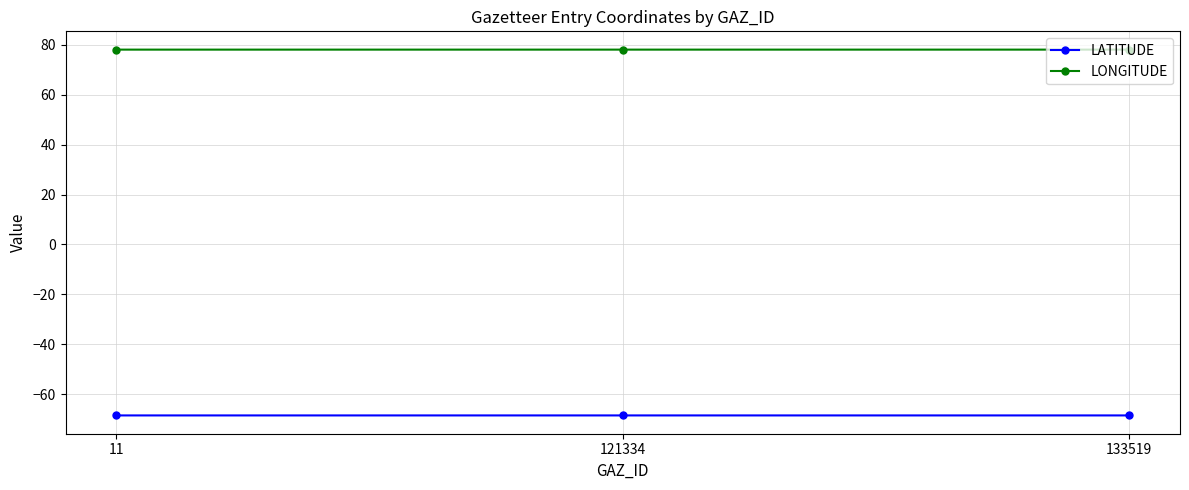

What is the lowest value of the LONGITUDE series?

78.1